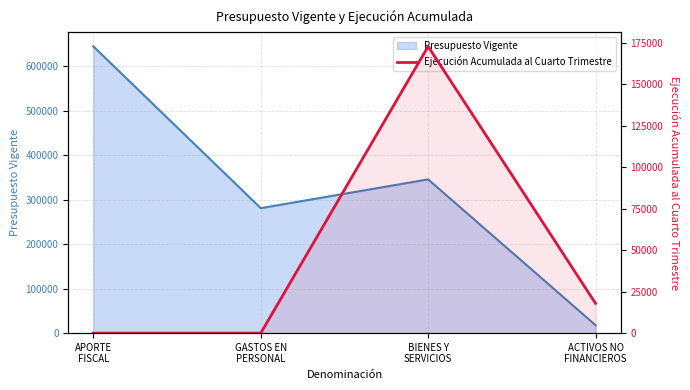

The value at GASTOS EN
PERSONAL is 0. True or false?

True